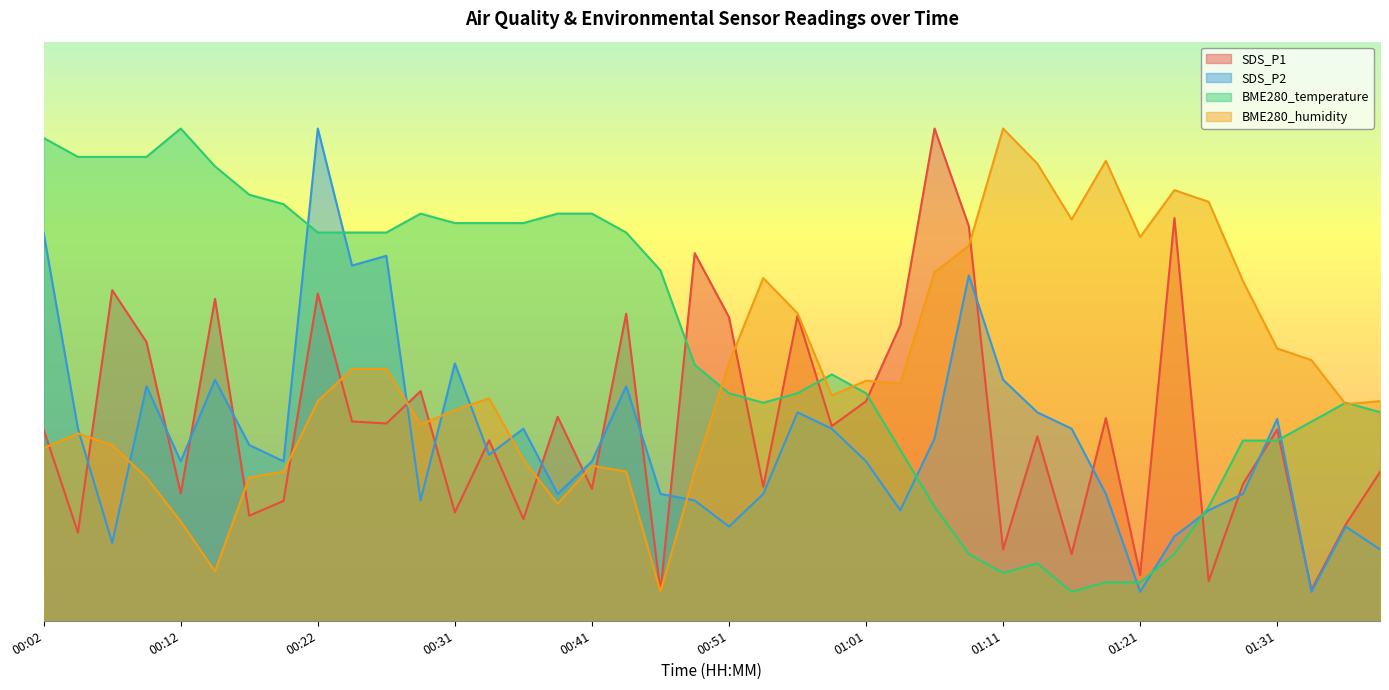

What value does the BME280_humidity series have at 01:06?

60.2